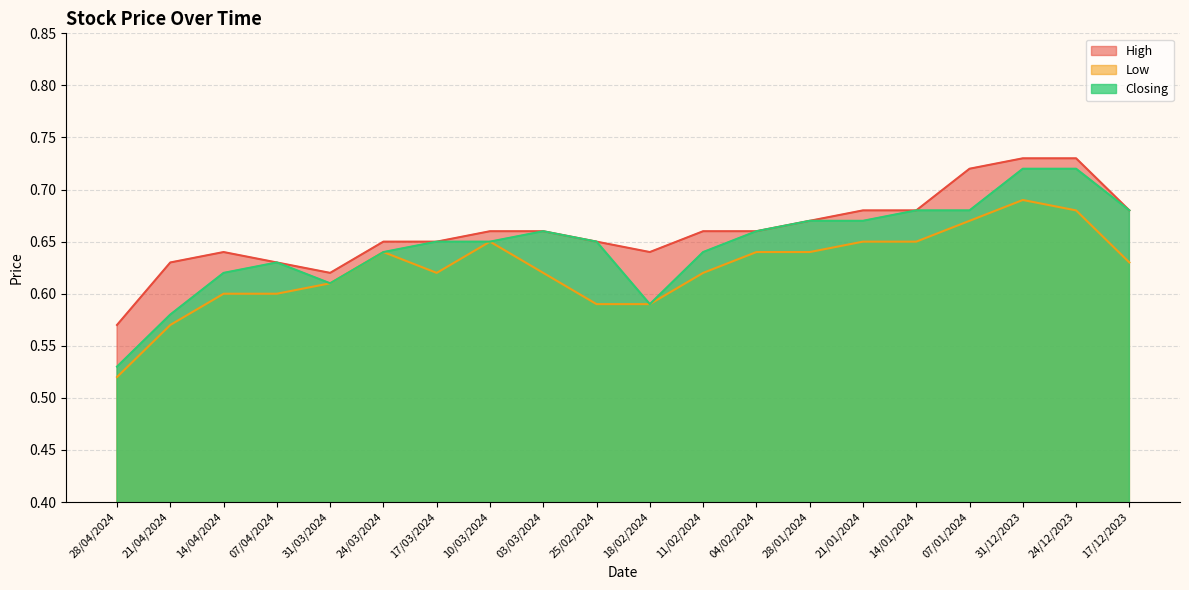

How many Closing values are between 0 and 1?

20